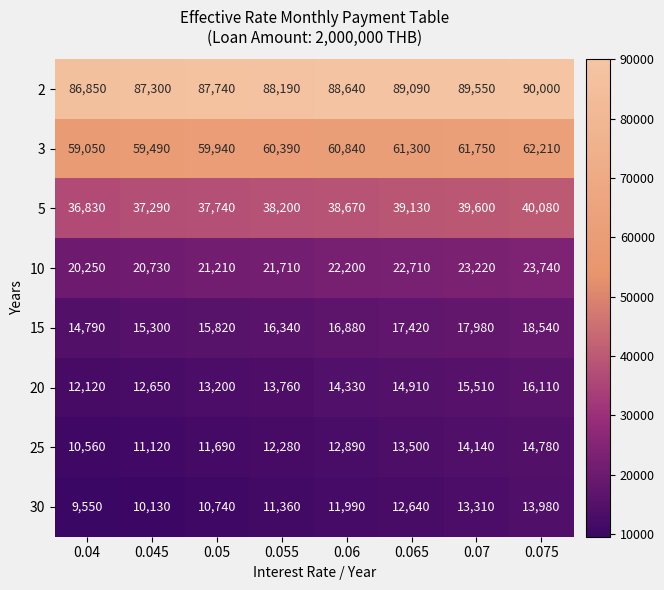

The value of 20 at 0.06 is 14330. True or false?

True